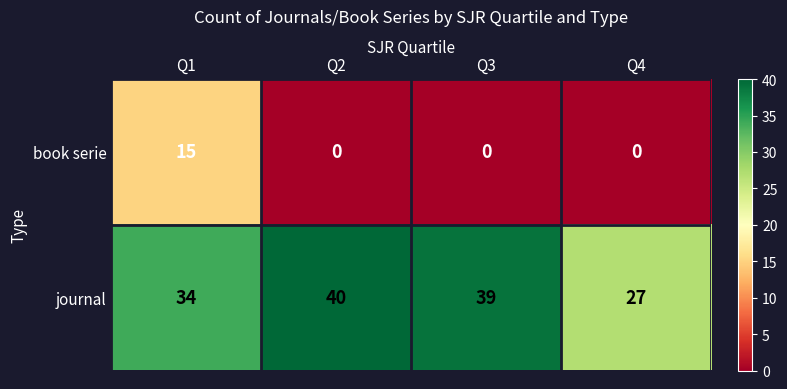

What is the total value across all series at Q3?

39